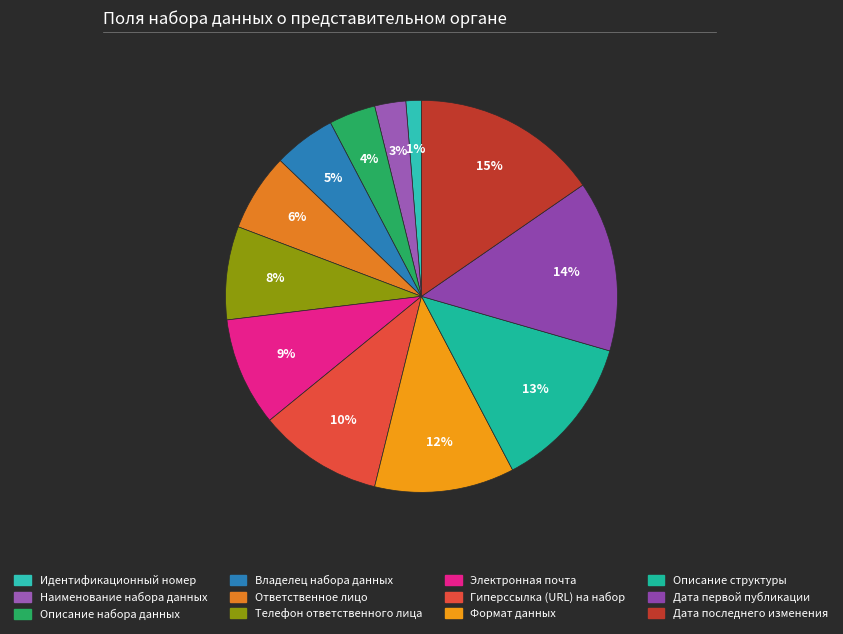

What is the largest slice in the pie chart?

Дата последнего изменения